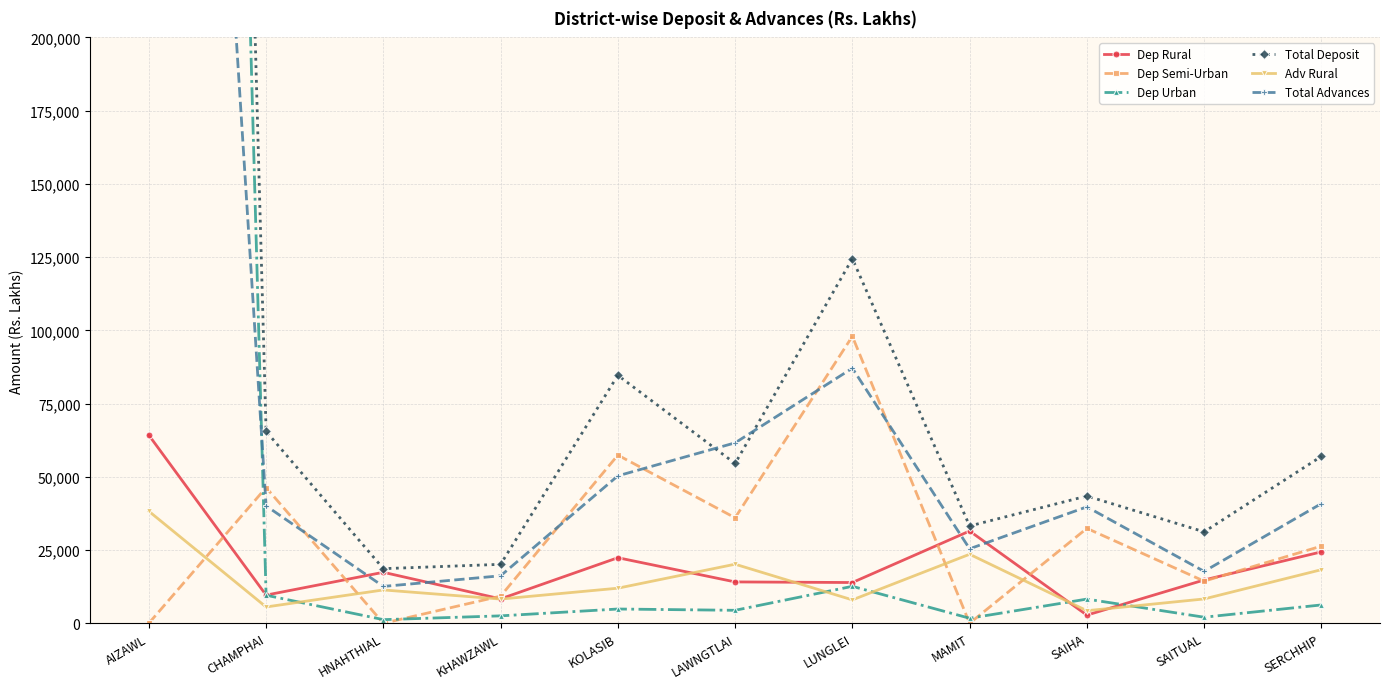

At which label does Dep Urban reach its peak?

AIZAWL